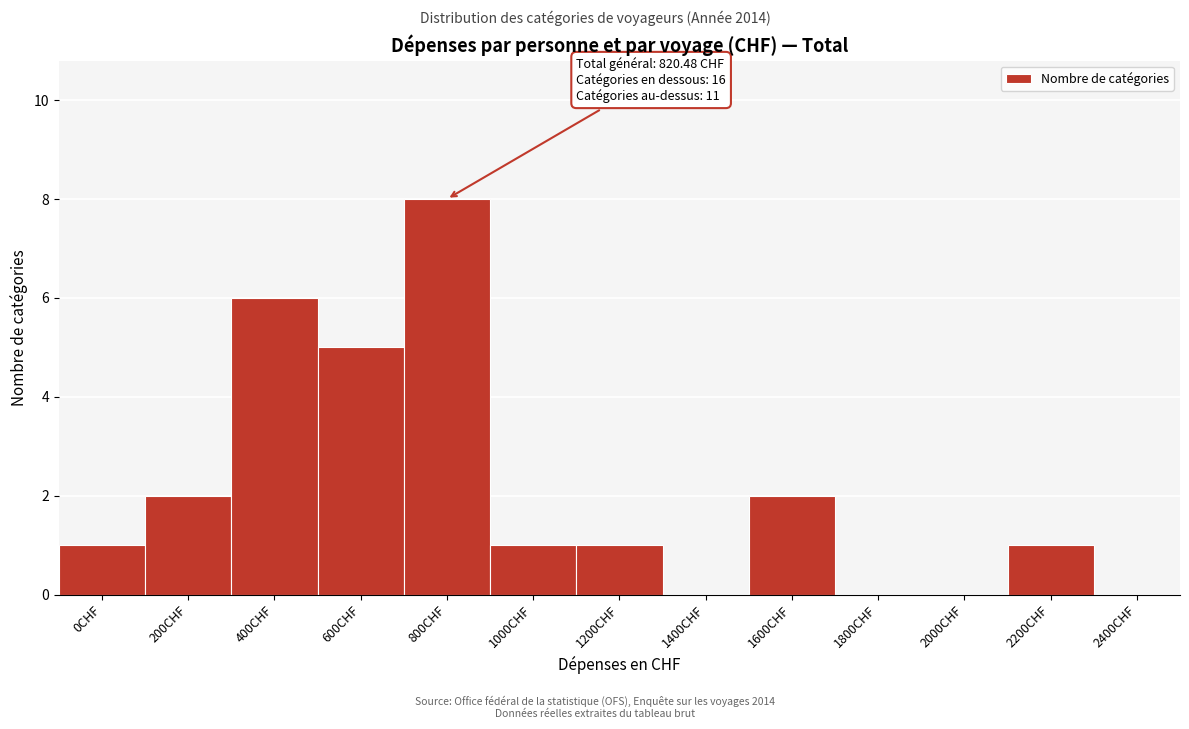

Reading right to left, extract all data points from this chart.

2400CHF=0	2200CHF=1	2000CHF=0	1800CHF=0	1600CHF=2	1400CHF=0	1200CHF=1	1000CHF=1	800CHF=8	600CHF=5	400CHF=6	200CHF=2	0CHF=1